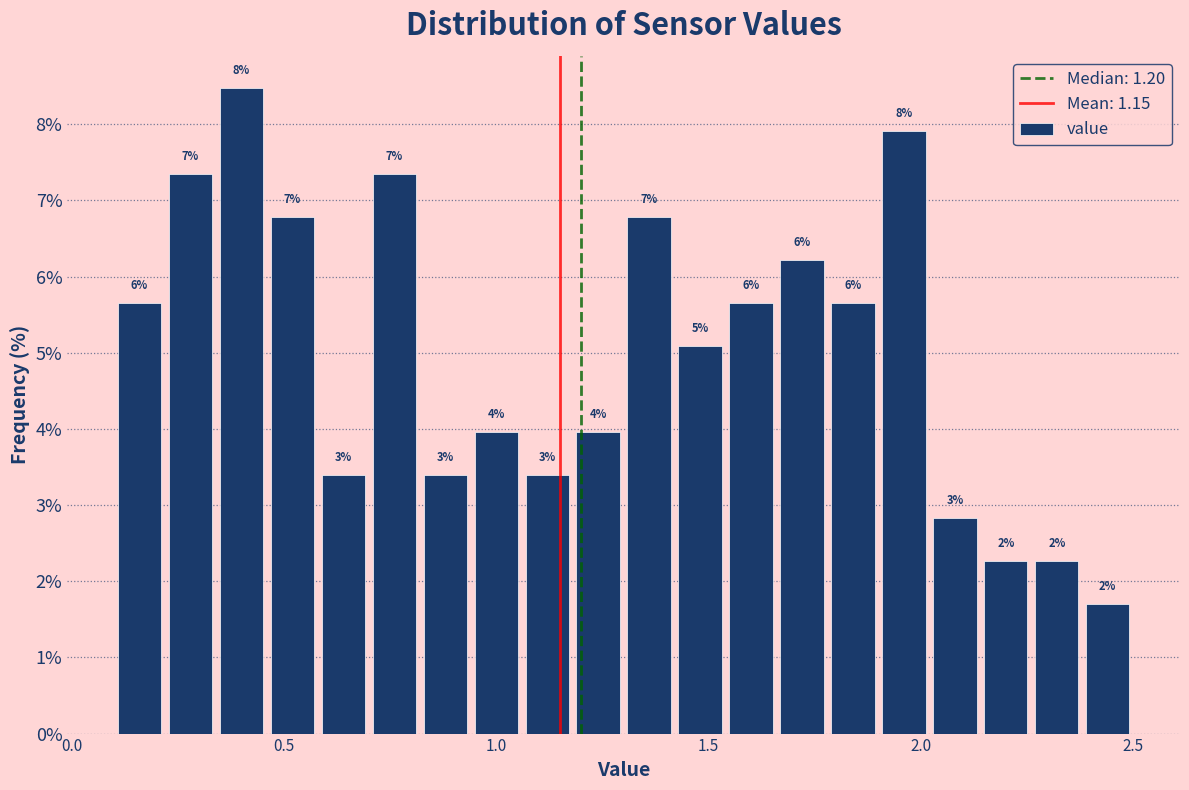

Around what value on the x-axis is the tallest bar? Give the approximate position of its centre, as read against the axis.

0.40